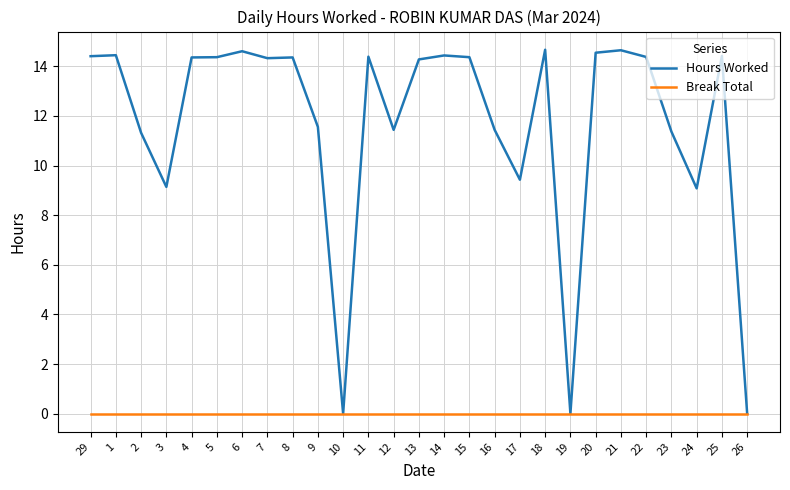

Which series has the largest total across all categories?

Hours Worked